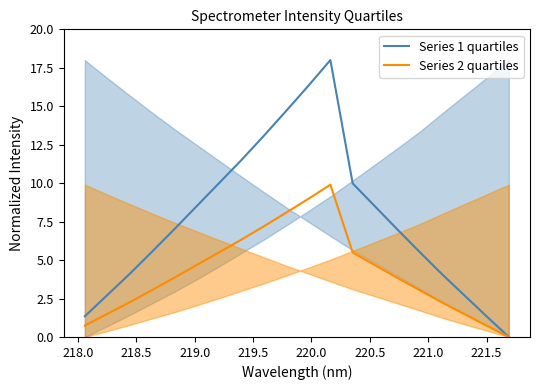

At how many categories does at least one series exceed 9?

7